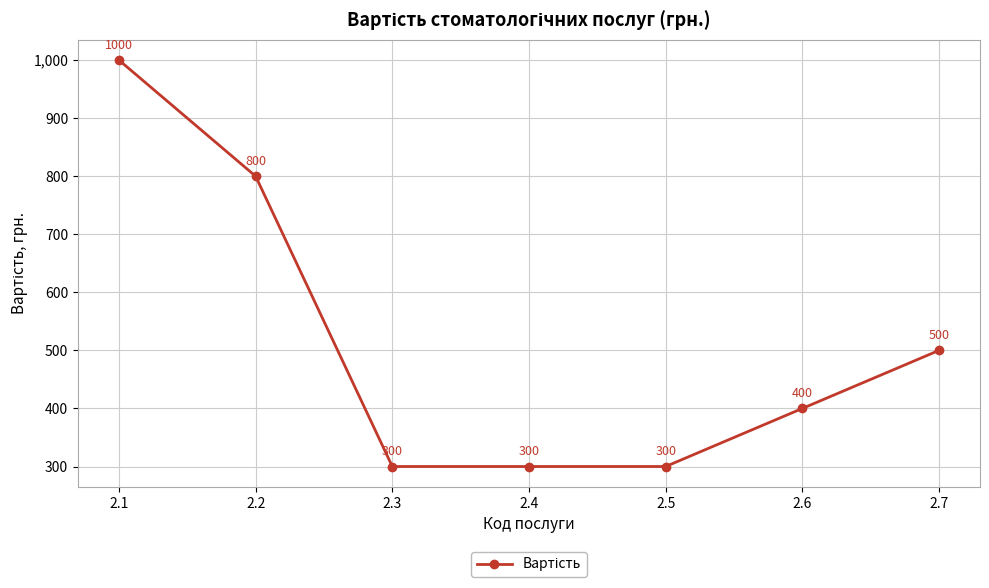

Does the chart display data point markers on the line(s)?

Yes